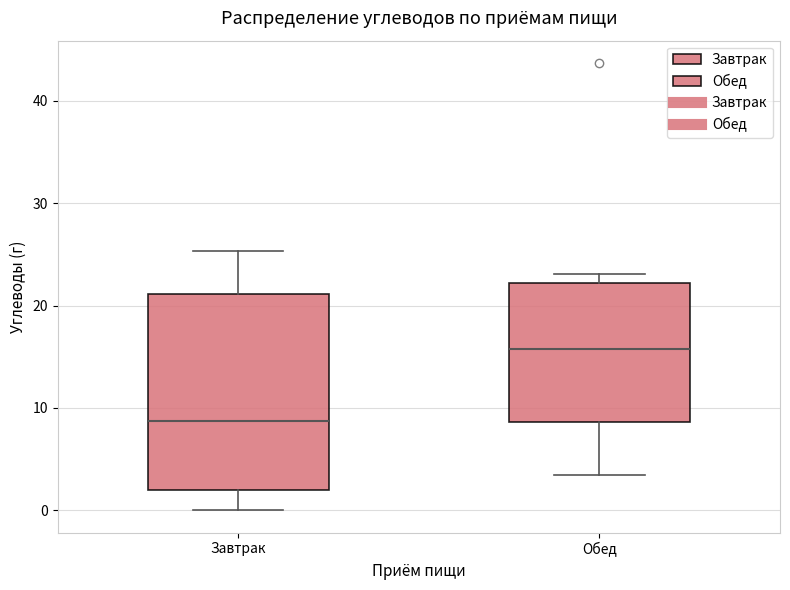

Which box has the lowest median line?

Завтрак